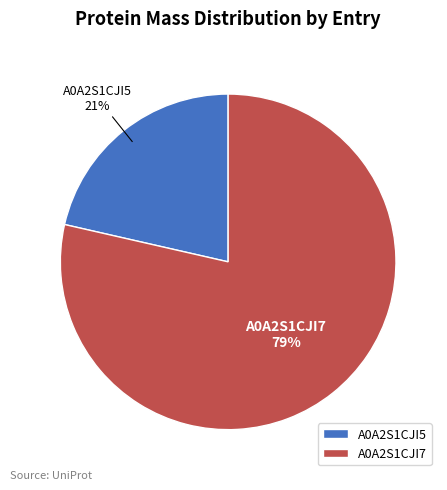

Which slice represents more than half of the pie?

A0A2S1CJI7